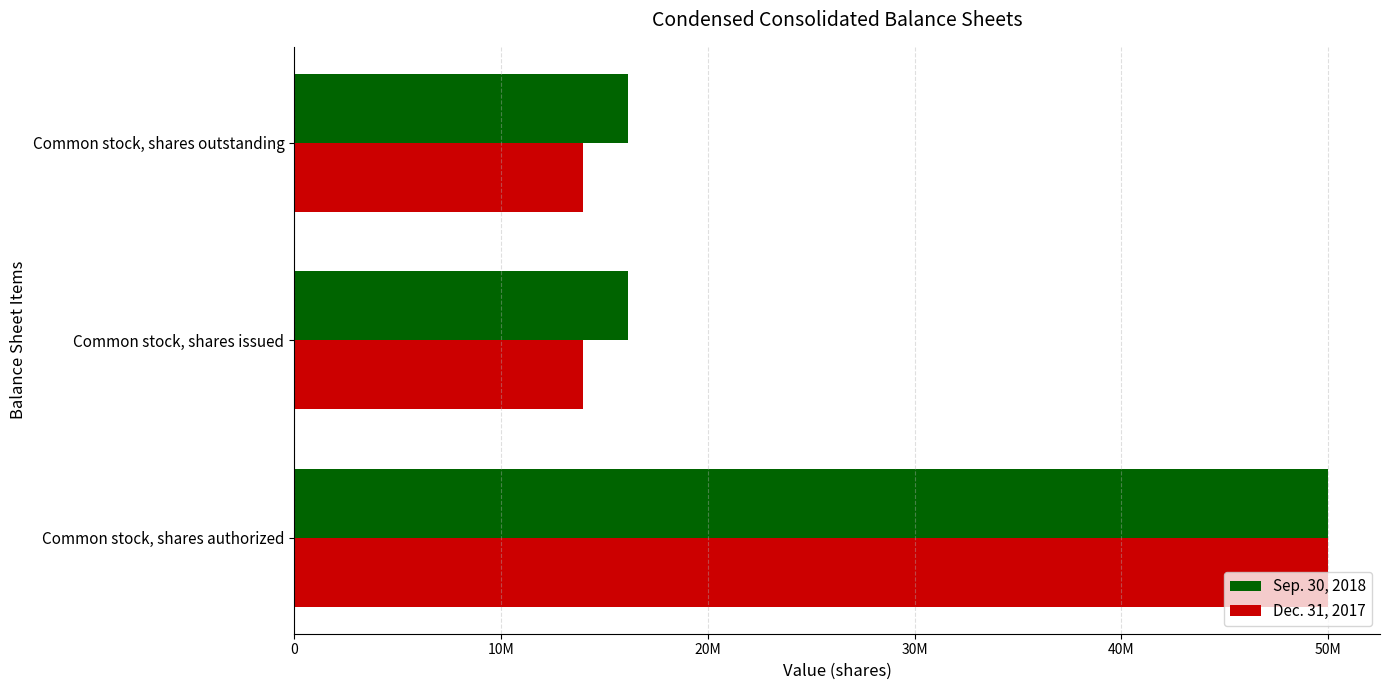

What are all the series names shown in the legend?

Sep. 30, 2018, Dec. 31, 2017